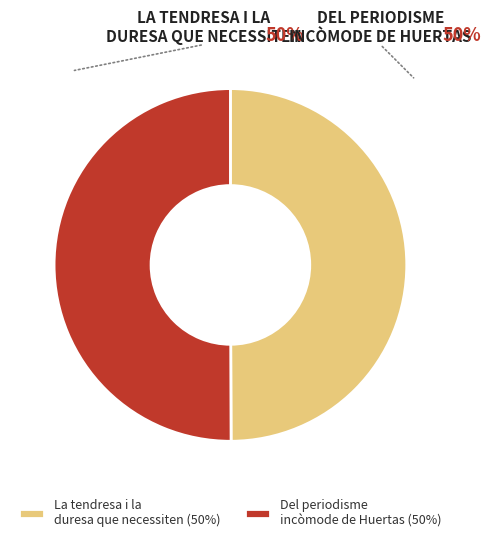

What percentage is the La tendresa i la duresa que necessiten (50%) slice, to the nearest percent?

50%